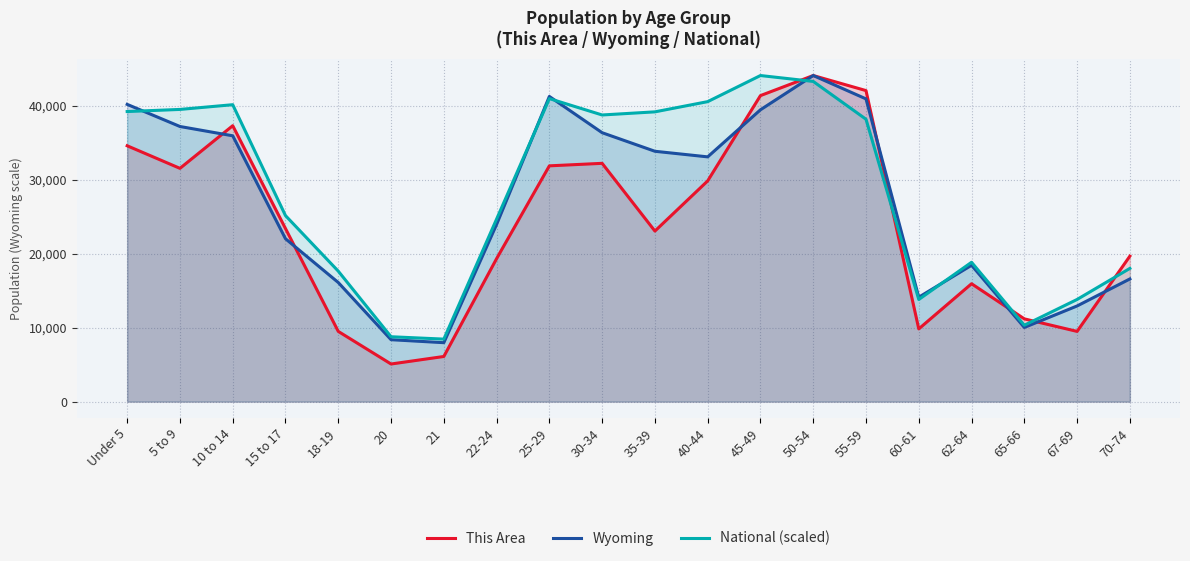

At how many categories does at least one series exceed 43213?

2